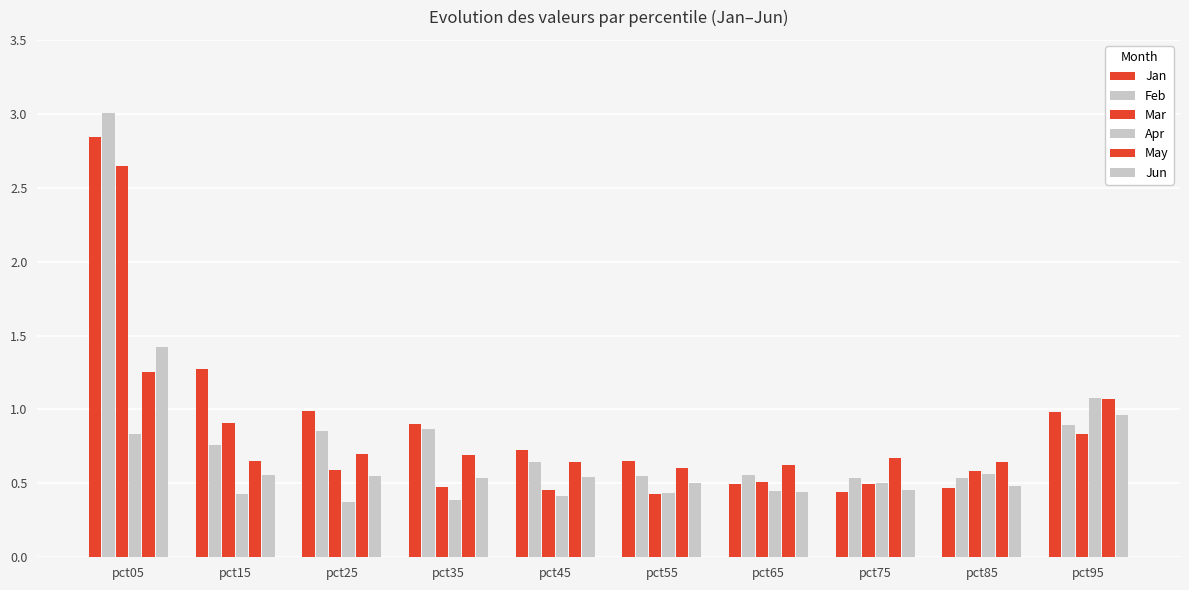

Reading right to left, what are all the values shown in this chart?

Jan: pct95=1.0	pct85=0.5	pct75=0.4	pct65=0.5	pct55=0.6	pct45=0.7	pct35=0.9	pct25=1.0	pct15=1.3	pct05=2.8
Feb: pct95=0.9	pct85=0.5	pct75=0.5	pct65=0.6	pct55=0.6	pct45=0.6	pct35=0.9	pct25=0.9	pct15=0.8	pct05=3.0
Mar: pct95=0.8	pct85=0.6	pct75=0.5	pct65=0.5	pct55=0.4	pct45=0.5	pct35=0.5	pct25=0.6	pct15=0.9	pct05=2.6
Apr: pct95=1.1	pct85=0.6	pct75=0.5	pct65=0.4	pct55=0.4	pct45=0.4	pct35=0.4	pct25=0.4	pct15=0.4	pct05=0.8
May: pct95=1.1	pct85=0.6	pct75=0.7	pct65=0.6	pct55=0.6	pct45=0.6	pct35=0.7	pct25=0.7	pct15=0.7	pct05=1.3
Jun: pct95=1.0	pct85=0.5	pct75=0.5	pct65=0.4	pct55=0.5	pct45=0.5	pct35=0.5	pct25=0.5	pct15=0.6	pct05=1.4